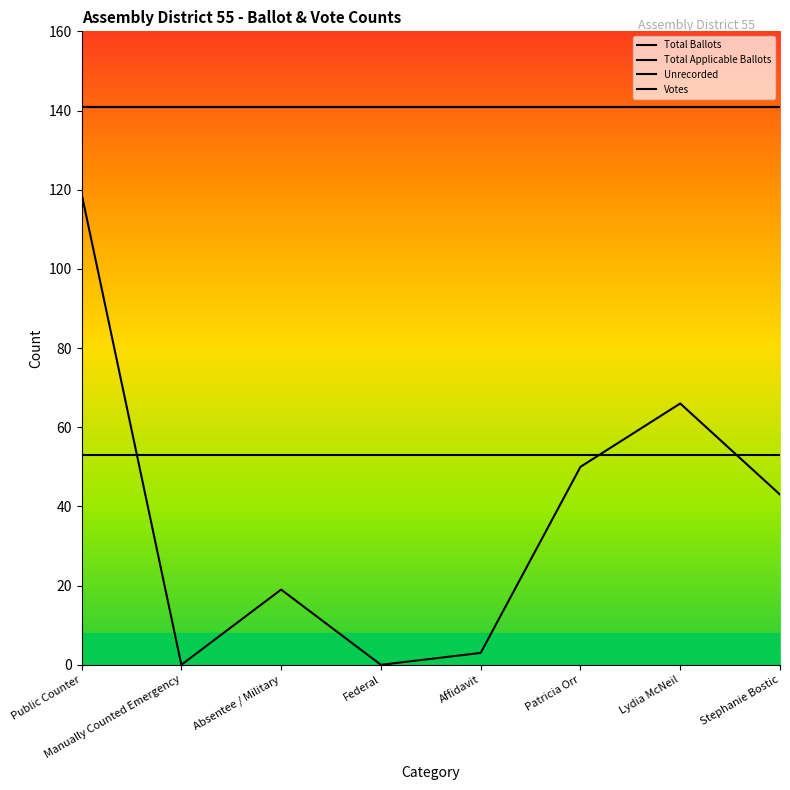

Does the chart display data point markers on the line(s)?

No